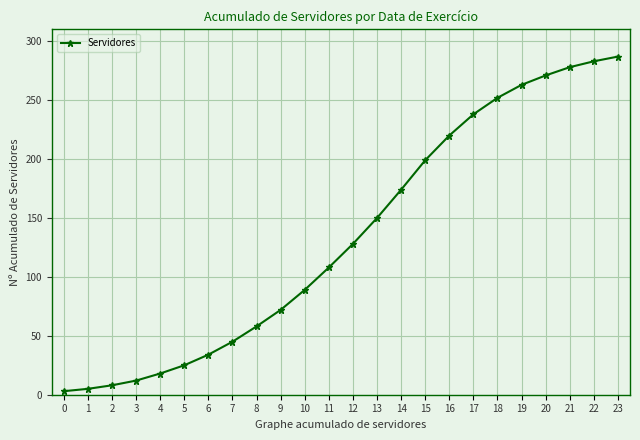

How many distinct data groups are displayed?

1